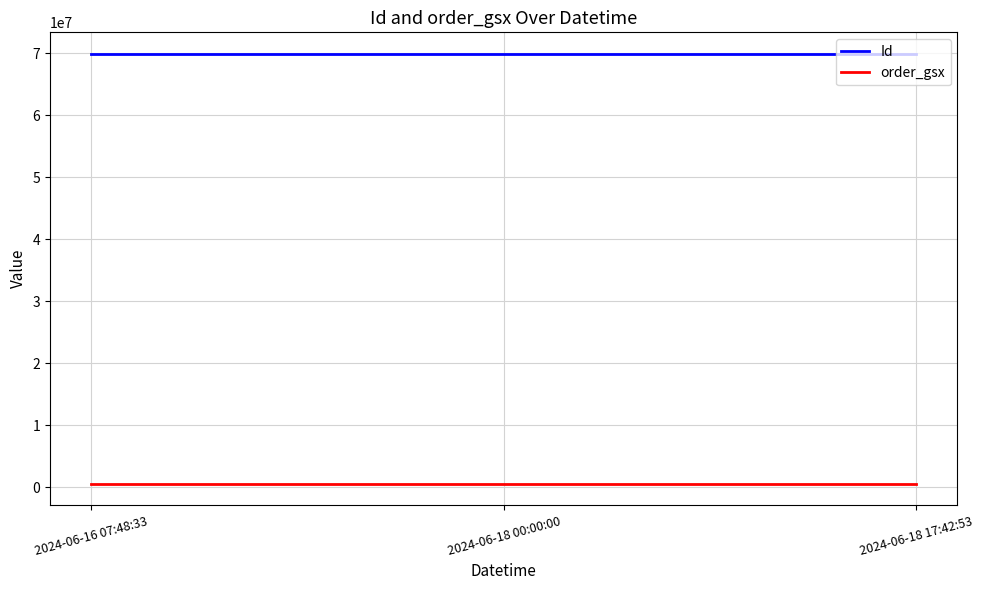

Is the value of Id at 2024-06-18 17:42:53 greater than the value of order_gsx at 2024-06-16 07:48:33?

Yes